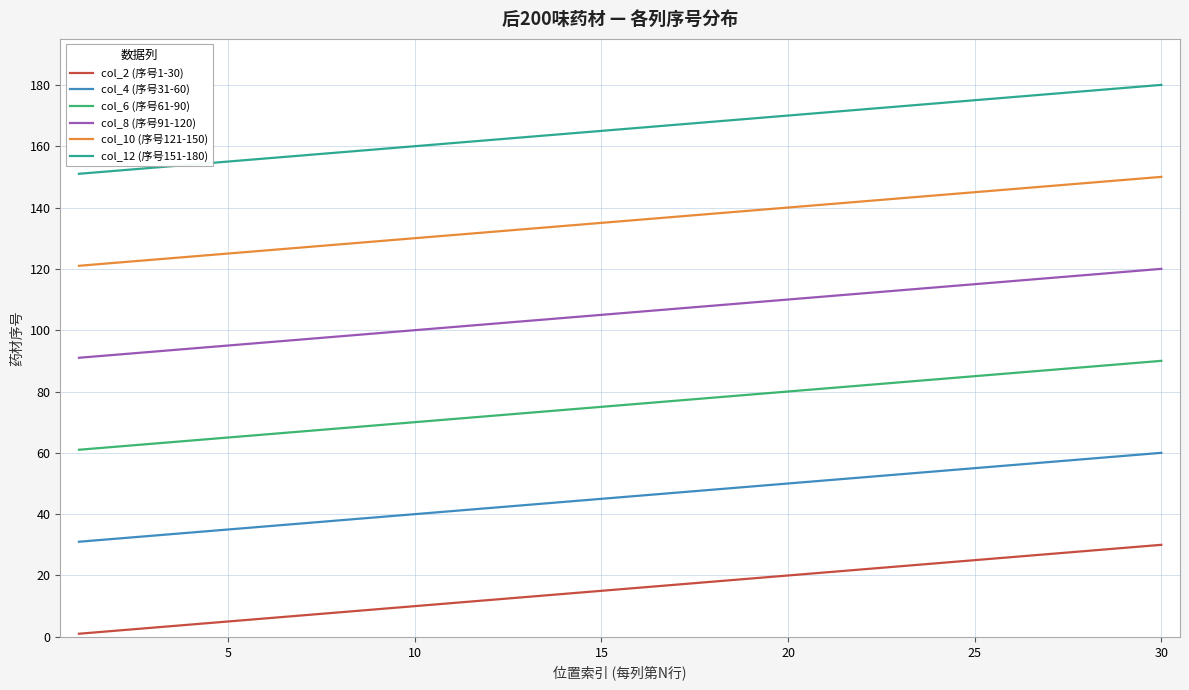

Rank the series by their maximum value, from highest to lowest.

col_12 (序号151-180), col_10 (序号121-150), col_8 (序号91-120), col_6 (序号61-90), col_4 (序号31-60), col_2 (序号1-30)